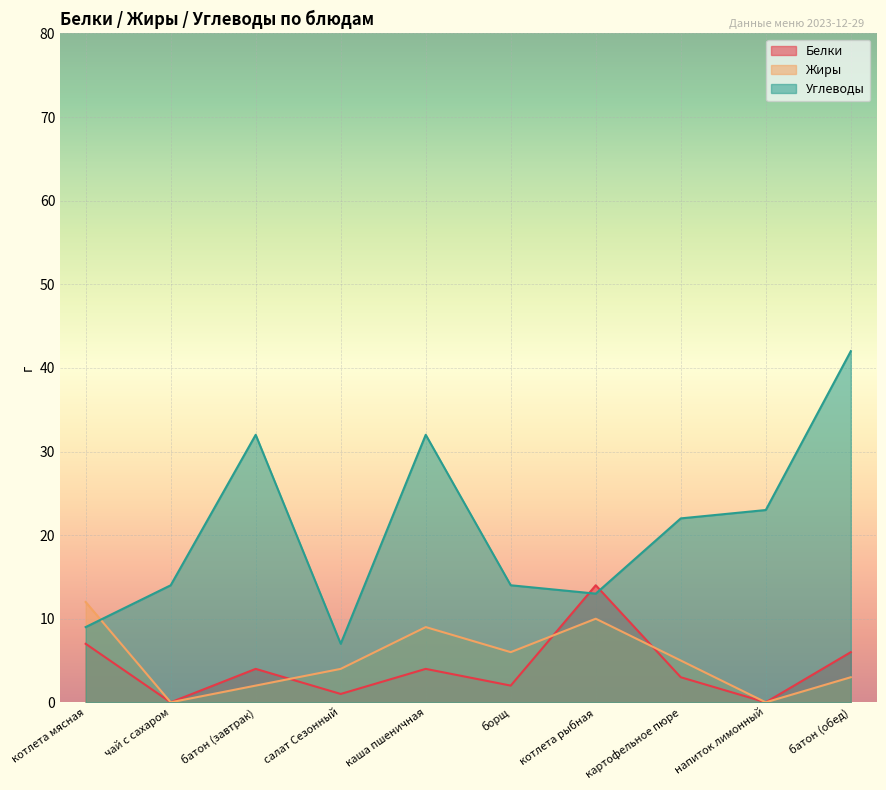

Where does the Белки series first go above 4?

котлета мясная